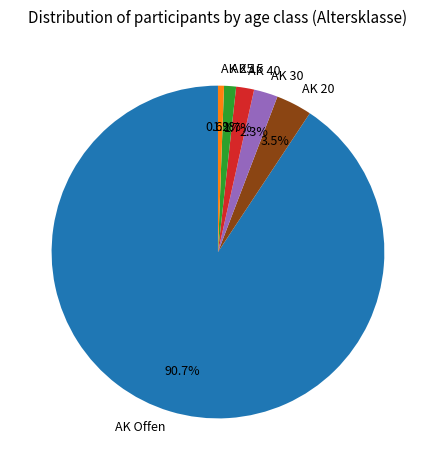

What is the ratio of the value at AK 40 to the value at AK 20?

0.5